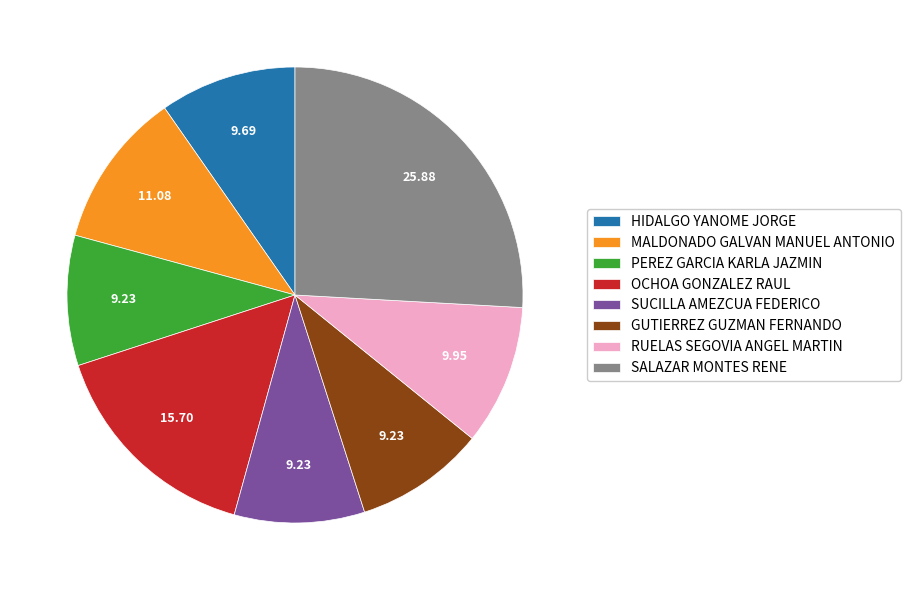

Is it true that SUCILLA AMEZCUA FEDERICO is 9% of the pie?

True